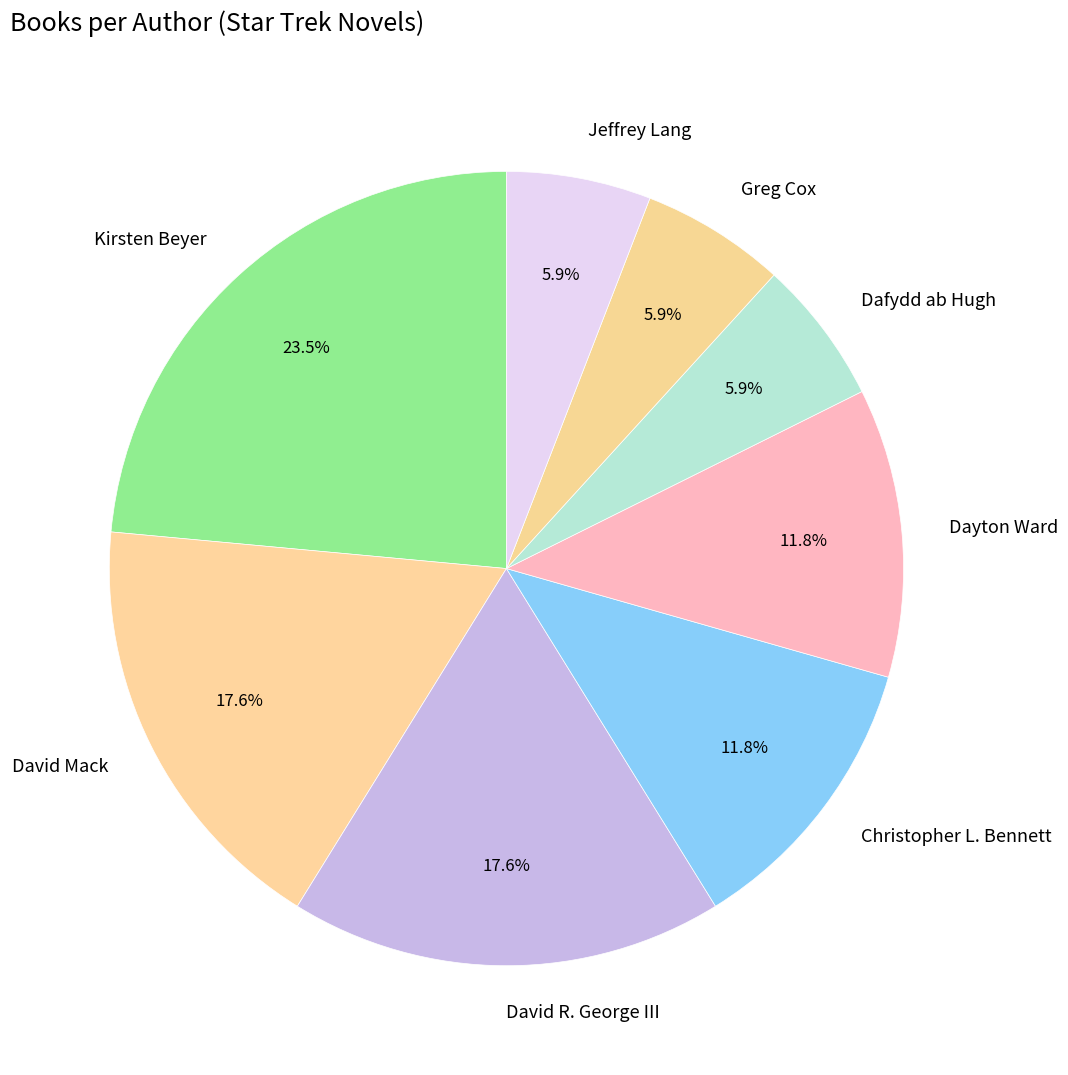

To the nearest percent, what is the difference between the largest and smallest slice percentages?

18%